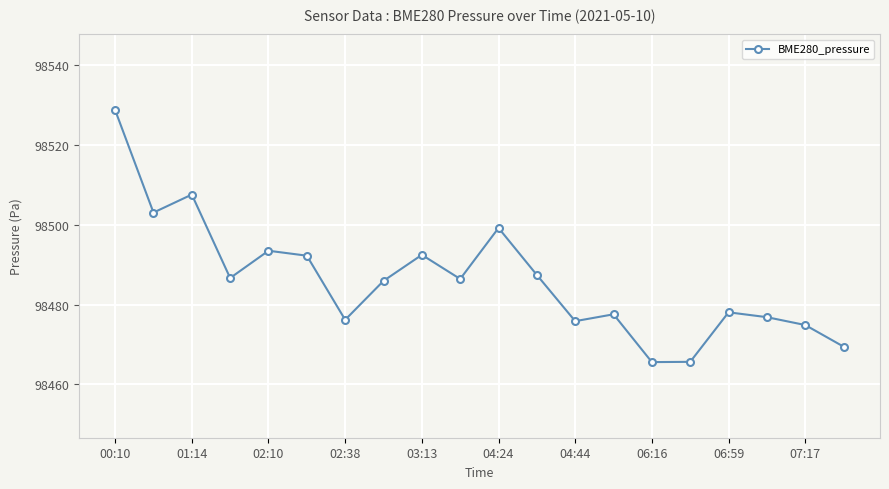

What is the minimum value shown in the chart?

98465.6